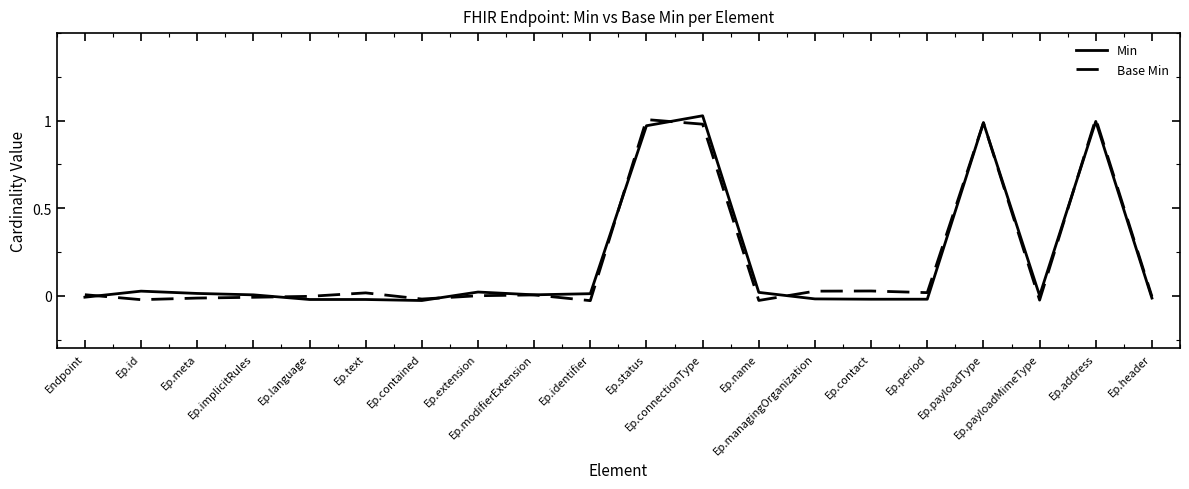

Rank the series by their maximum value, from highest to lowest.

Min, Base Min